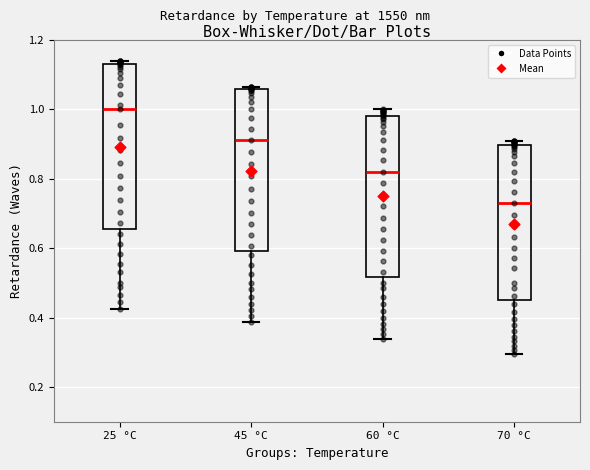

Where is the lower edge of the box for 60 °C on the y-axis? The values are not printed on the chart, so give them approximately, as read against the axis.

0.52